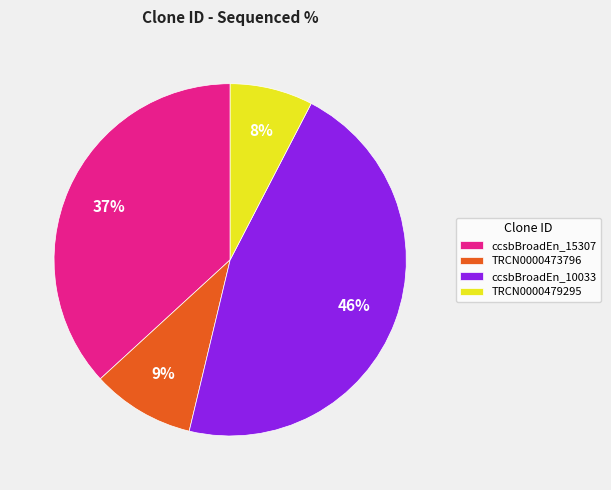

Is ccsbBroadEn_15307 the majority of the pie?

No